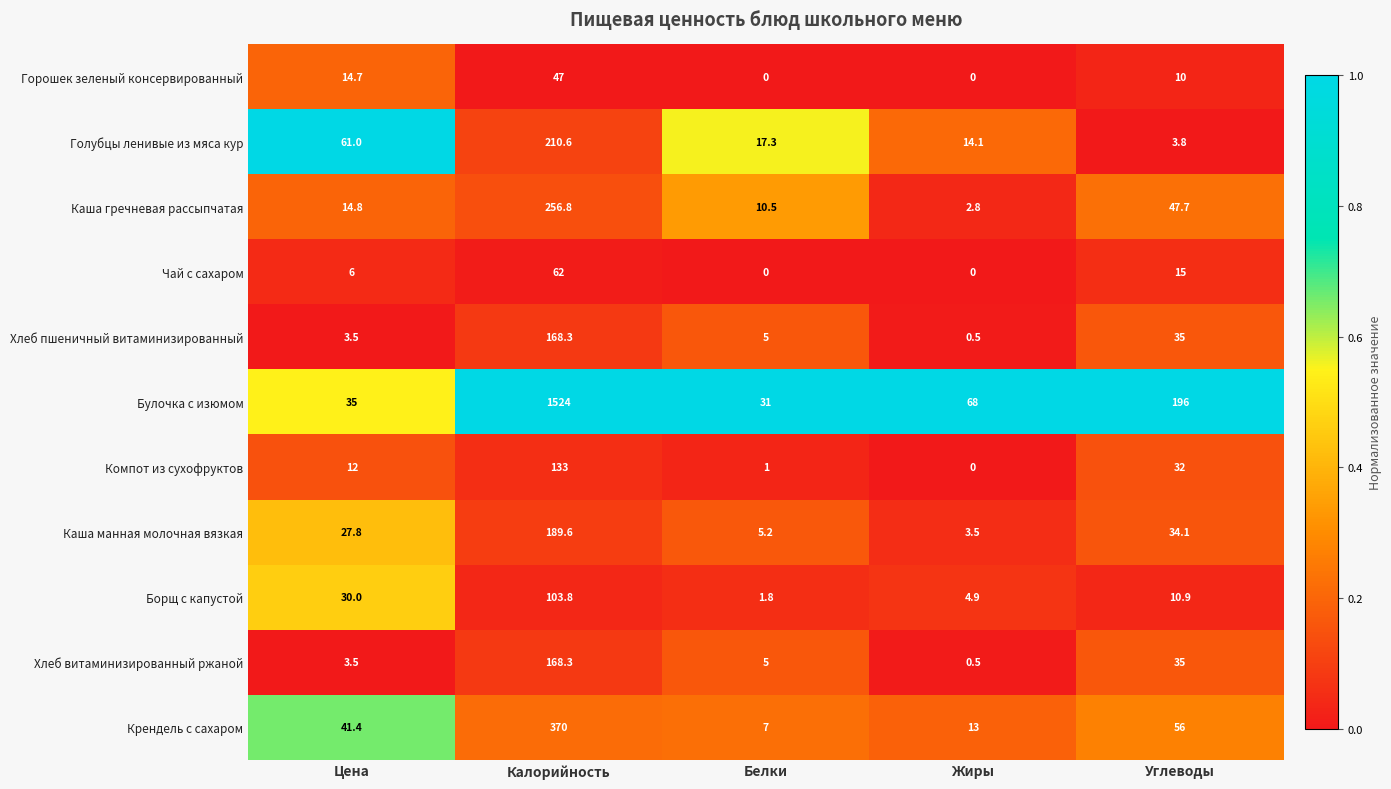

Count the number of data series in this chart.

11